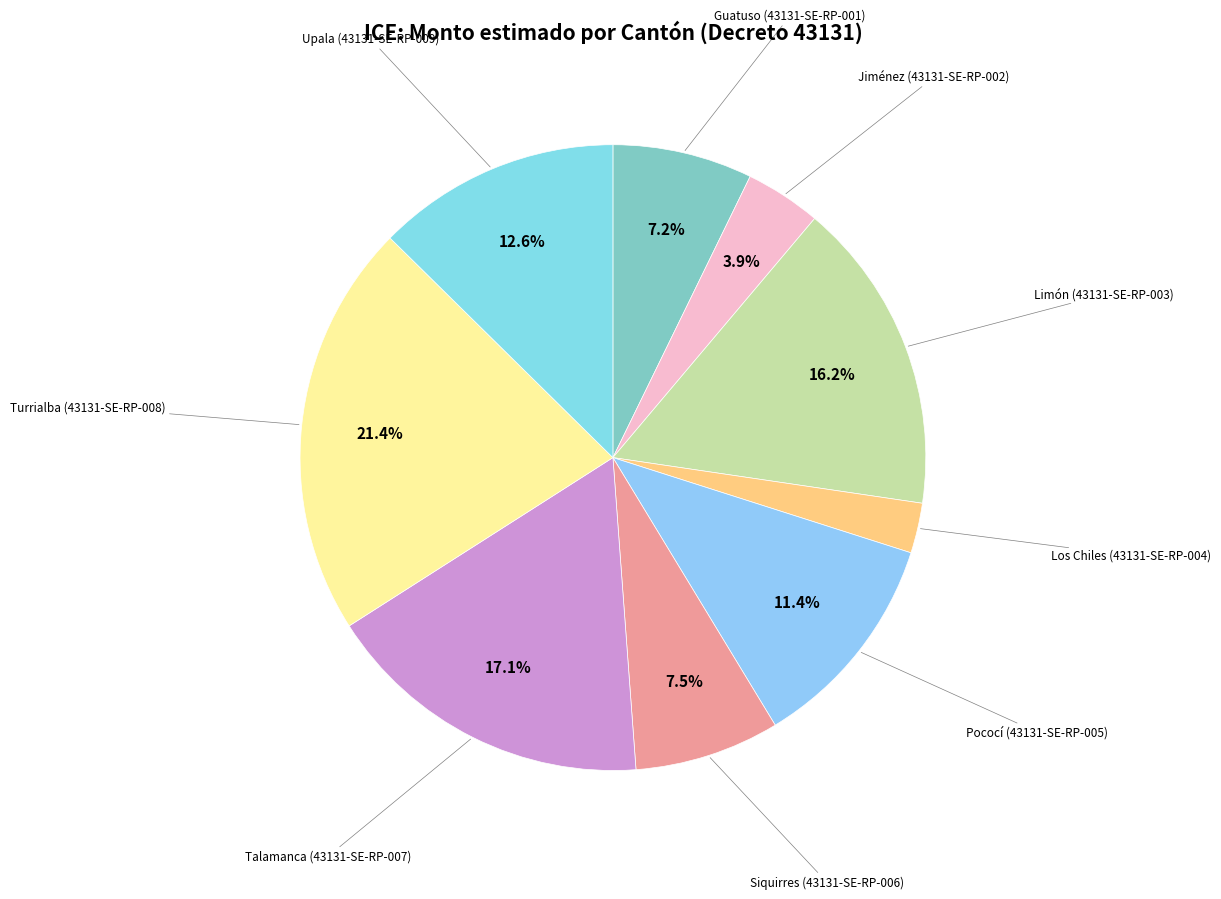

Rank the categories by value from highest to lowest.

Turrialba
(43131-SE-RP-008), Talamanca
(43131-SE-RP-007), Limón
(43131-SE-RP-003), Upala
(43131-SE-RP-009), Pococí
(43131-SE-RP-005), Siquirres
(43131-SE-RP-006), Guatuso
(43131-SE-RP-001), Jiménez
(43131-SE-RP-002), Los Chiles
(43131-SE-RP-004)